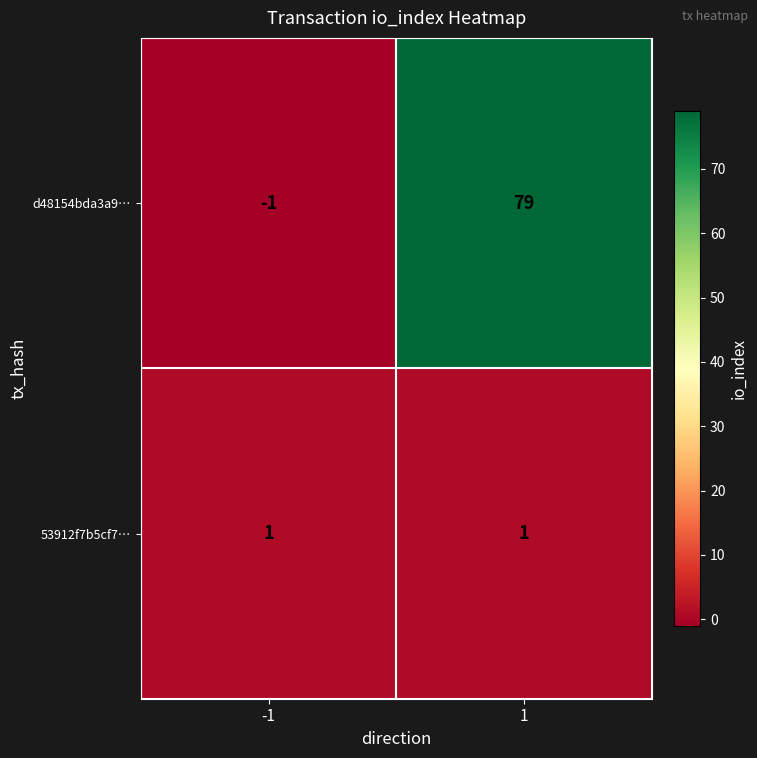

What is the maximum value shown in the chart?

79